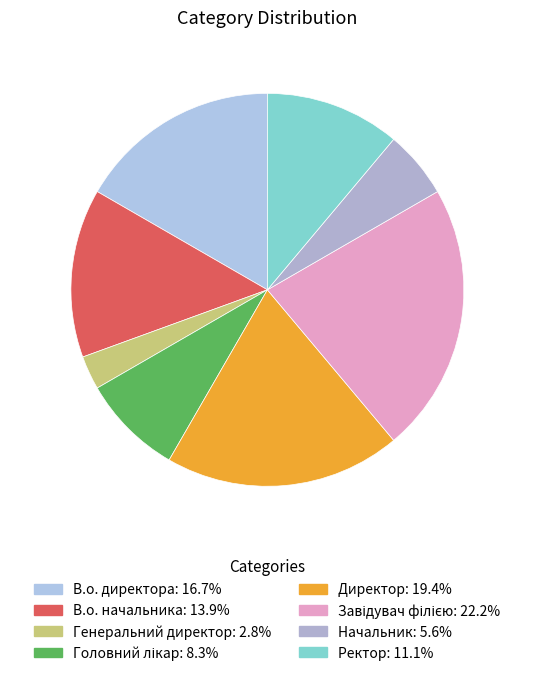

To the nearest percent, what percentage of the pie is Генеральний директор?

3%